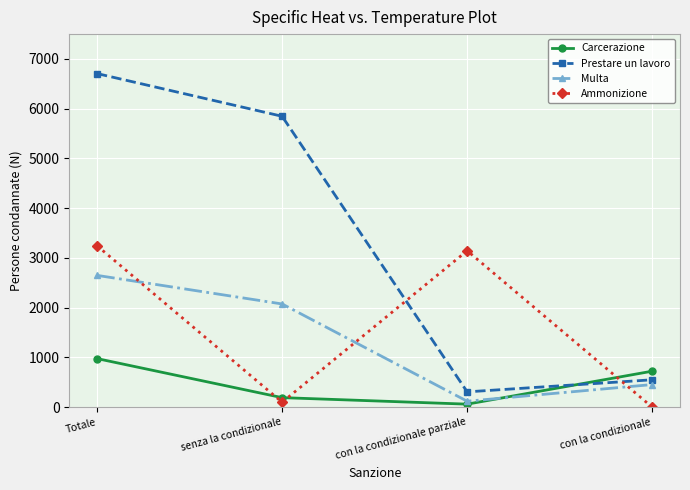

What is the value of the Ammonizione point at the 1st from the left?

3245